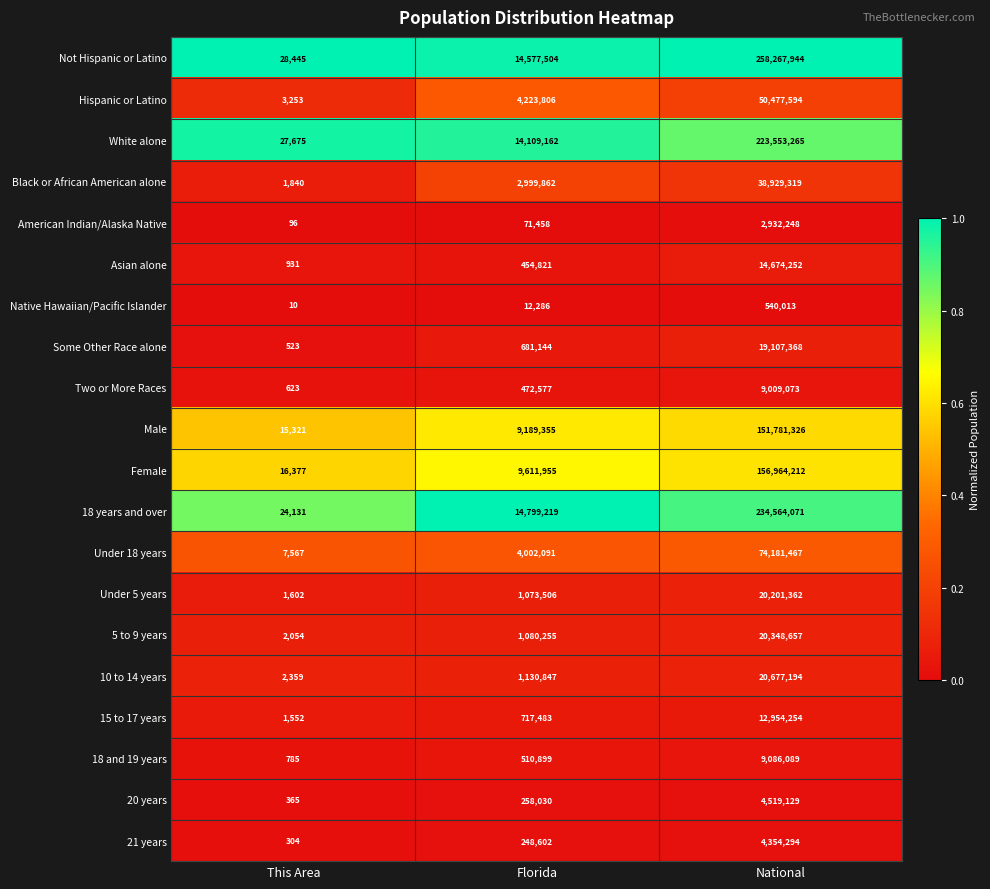

Which label corresponds to the largest value in the chart?

National